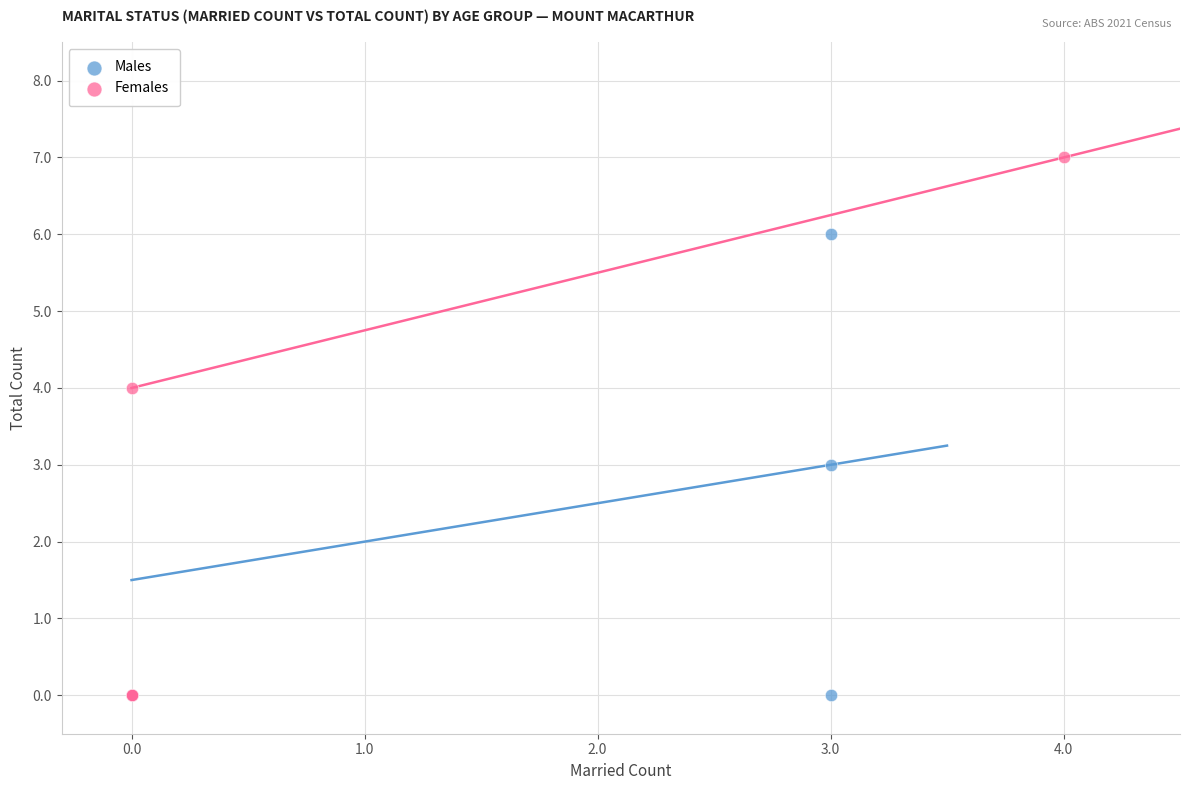

What are all the series names shown in the legend?

Males, Females